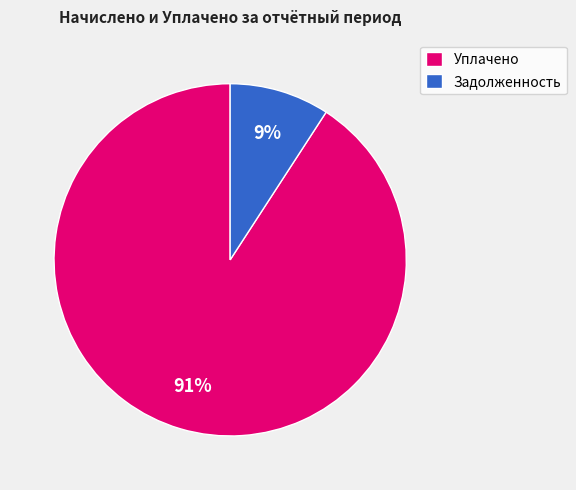

Is the sum of Уплачено and Задолженность greater than half?

Yes